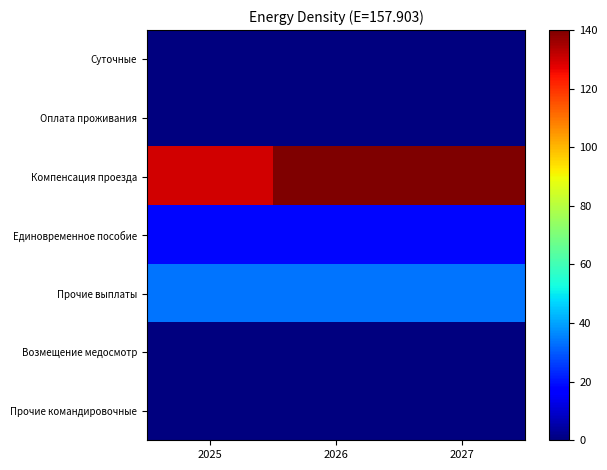

Which series has the largest total across all categories?

Компенсация проезда